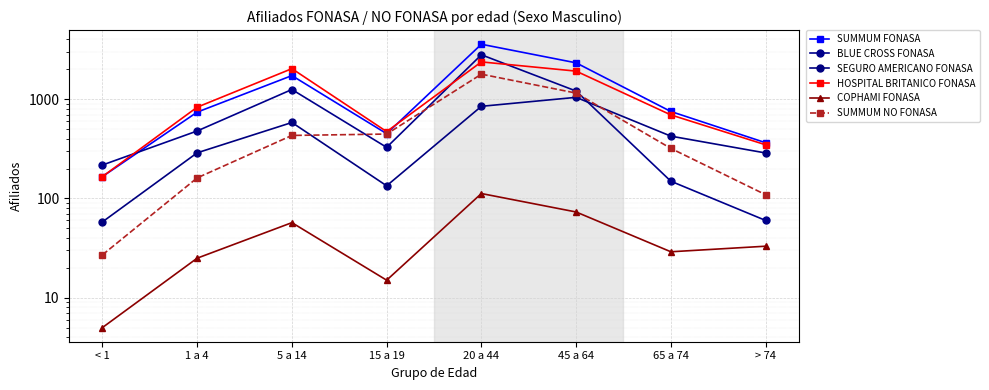

Is it true that BLUE CROSS FONASA equals 409 at 45 a 64?

False